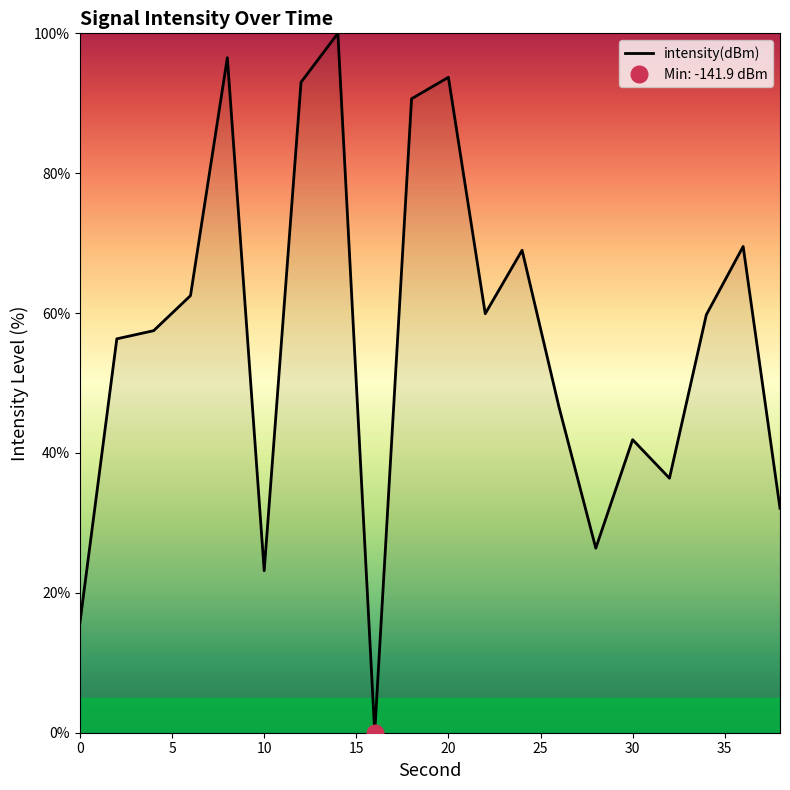

The value of intensity(dBm) at 20 is 93.7. True or false?

True